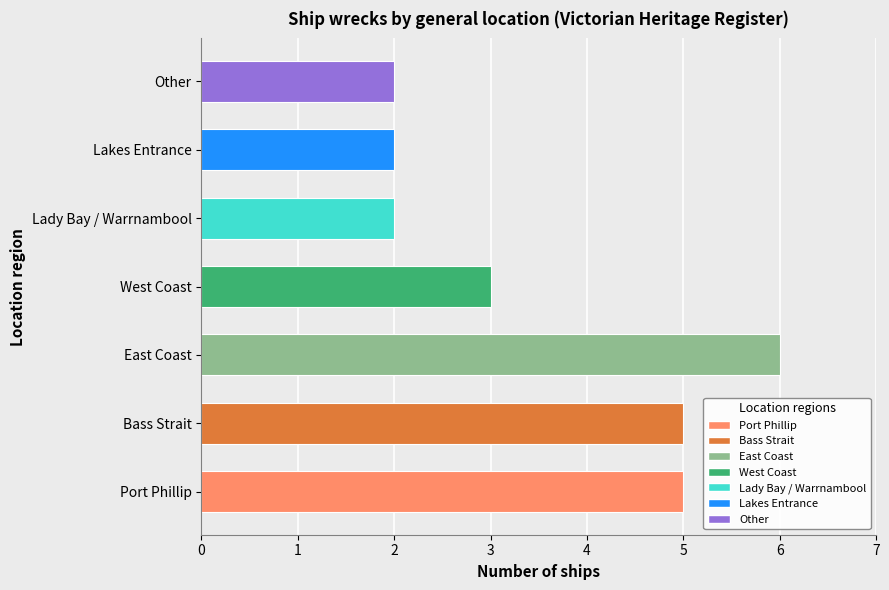

What value does the data have at West Coast?

3